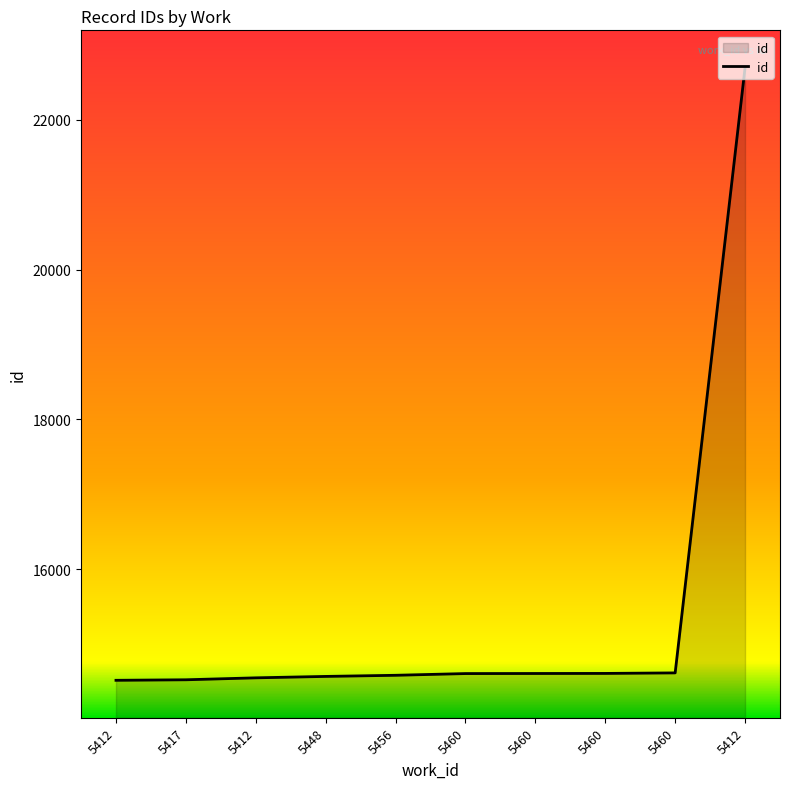

Where does the data first go above 14603?

5460